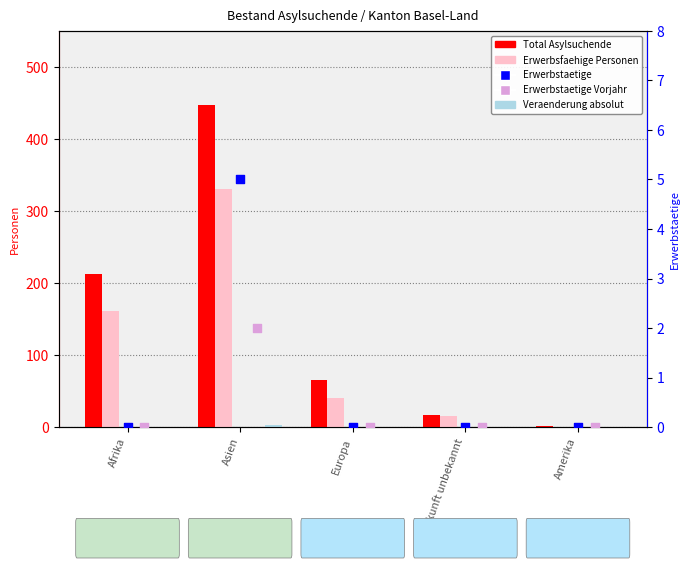

Is the value of Veraenderung absolut at Amerika greater than the value of Erwerbsfaehige Personen at Afrika?

No